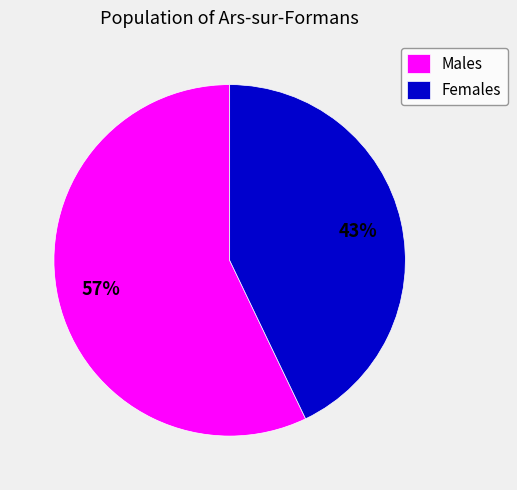

Is there a majority slice in this chart?

Yes